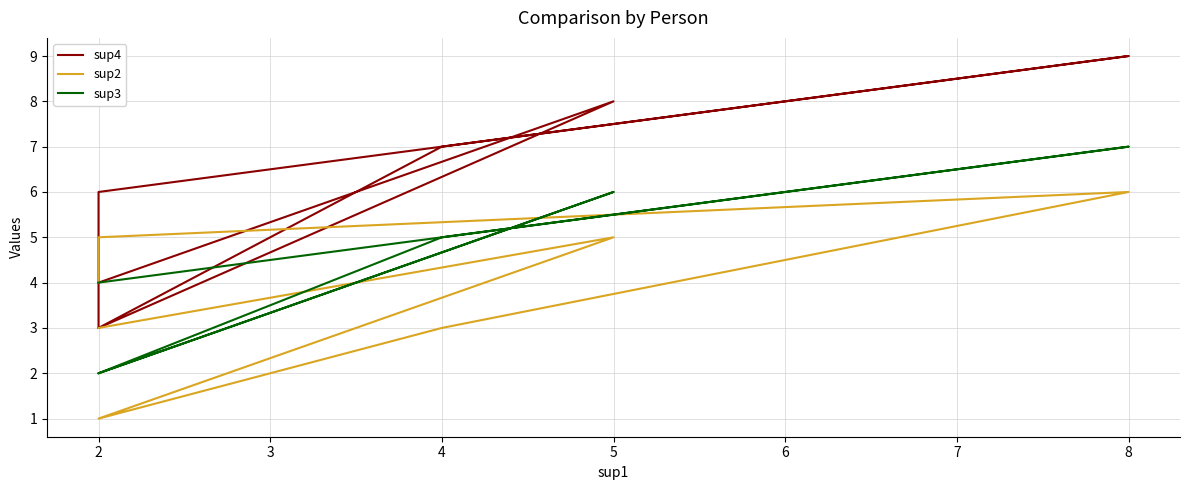

Is the value of sup3 at 5 greater than the value of sup4 at 2?

Yes